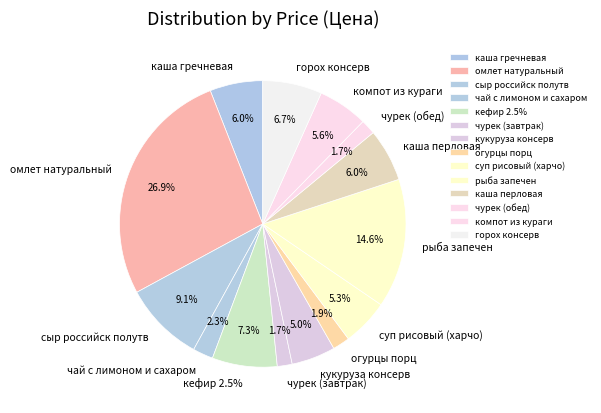

Does кефир 2.5% account for over 50% of the chart?

No